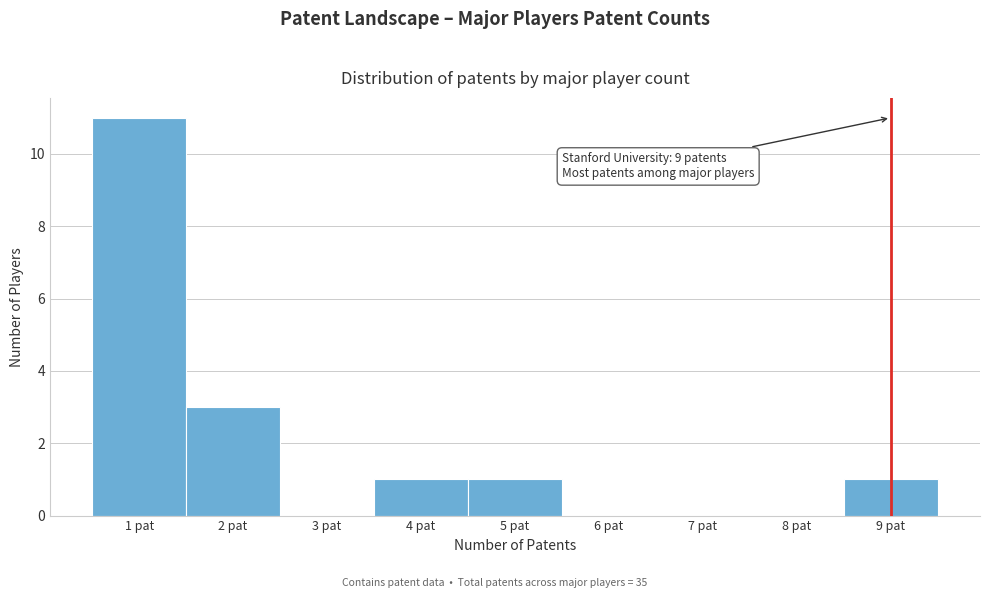

Which range on the x-axis has the tallest bar?

0.5 to 1.5